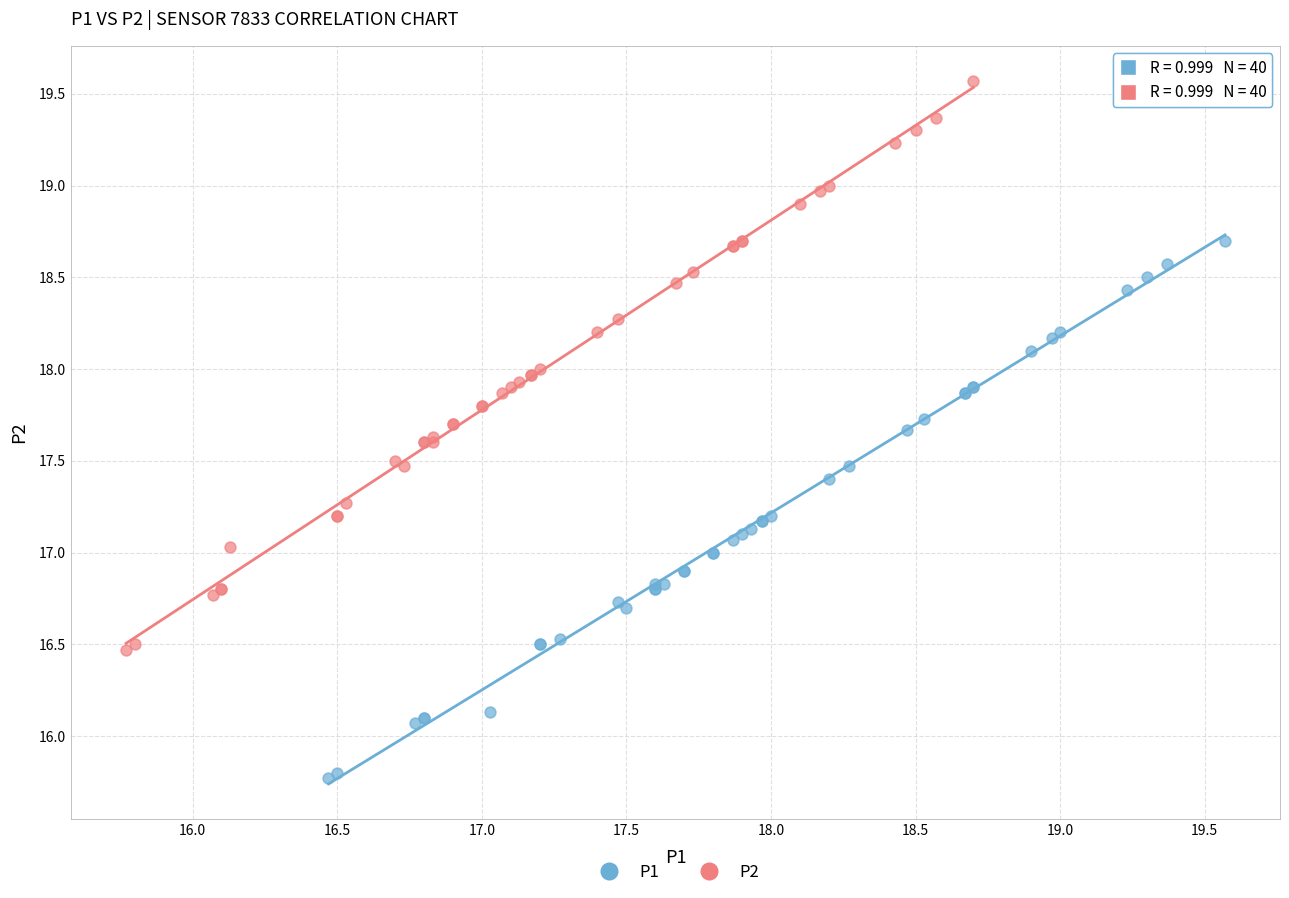

Which series reaches the minimum Y coordinate?

P1